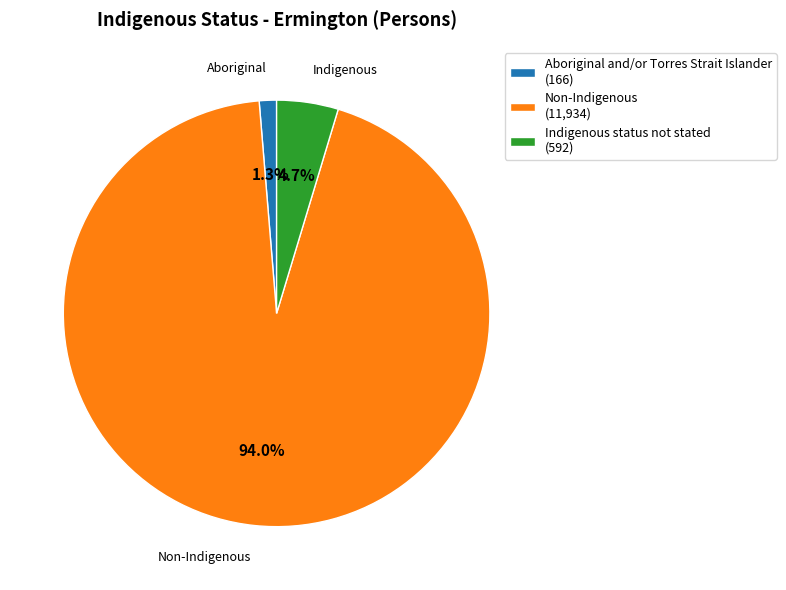

To the nearest percent, what is the average slice percentage?

33%